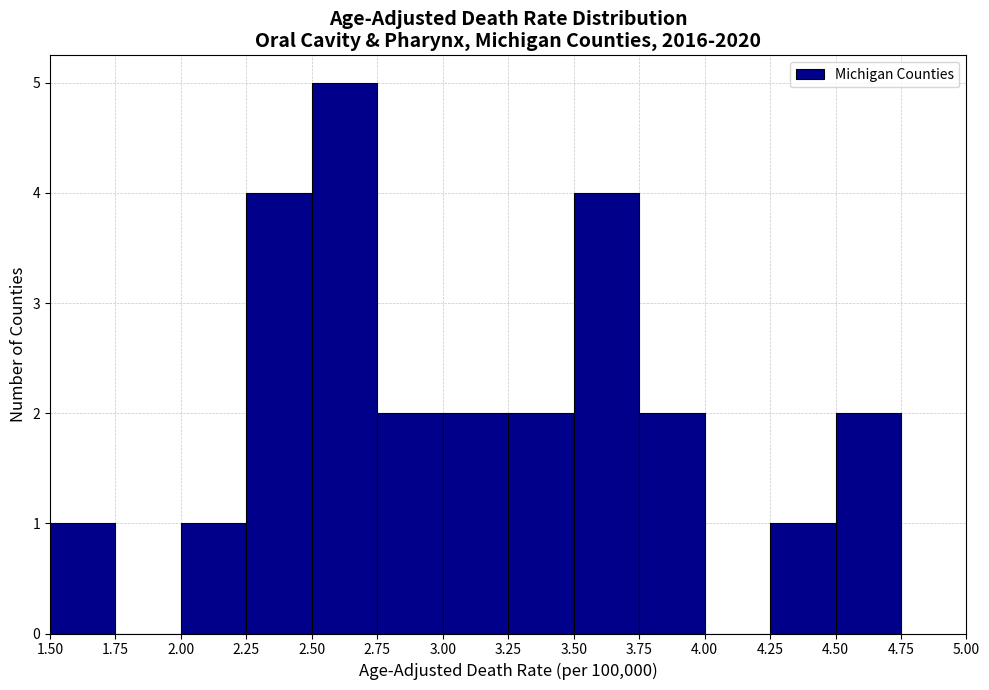

Reading left to right, list every bar in this chart as the range it spans on the x-axis followed by its height. The values are not printed on the chart, so give them approximately, as read against the axis.

1.50 to 1.75: 1
1.75 to 2.00: 0
2.00 to 2.25: 1
2.25 to 2.50: 4
2.50 to 2.75: 5
2.75 to 3.00: 2
3.00 to 3.25: 2
3.25 to 3.50: 2
3.50 to 3.75: 4
3.75 to 4.00: 2
4.00 to 4.25: 0
4.25 to 4.50: 1
4.50 to 4.75: 2